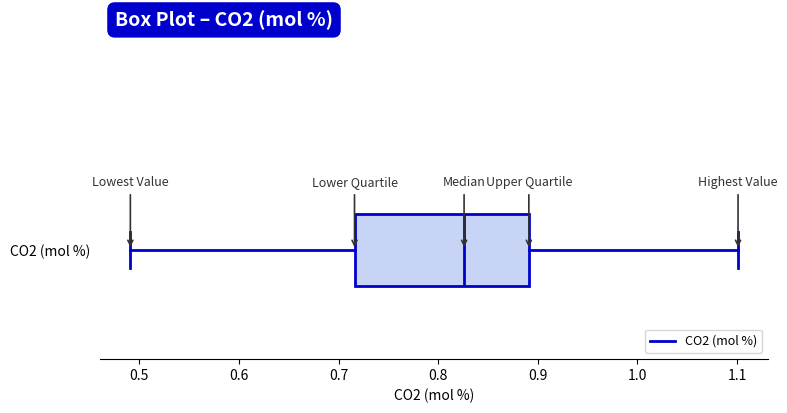

Read this box plot against the x-axis: the position of the median line, the range covered by the box, and the ends of both whiskers. The values are not printed on the chart, so give them approximately, as read against the axis.

median 0.83, box 0.72 to 0.89, whiskers 0.49 to 1.10